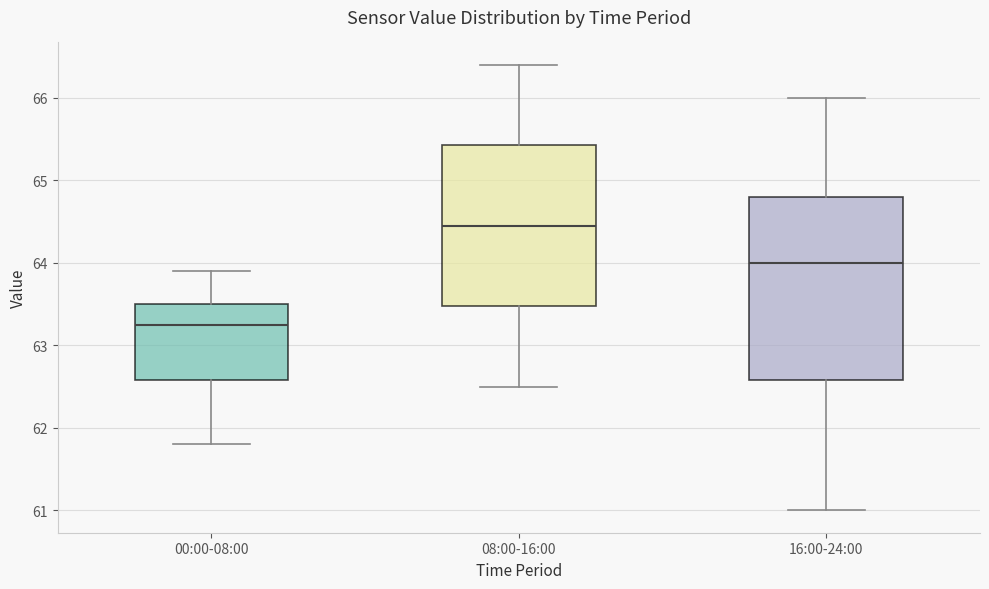

Comparing the boxes themselves (not the whiskers), which one is the tallest?

16:00-24:00